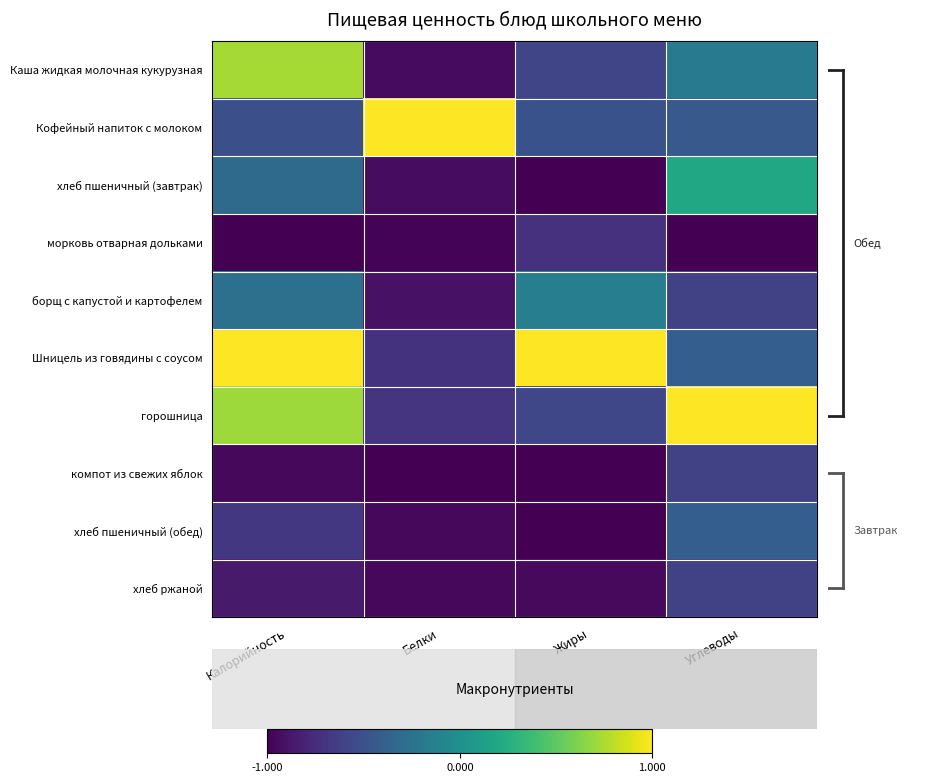

What is the smallest value displayed?

-1.0